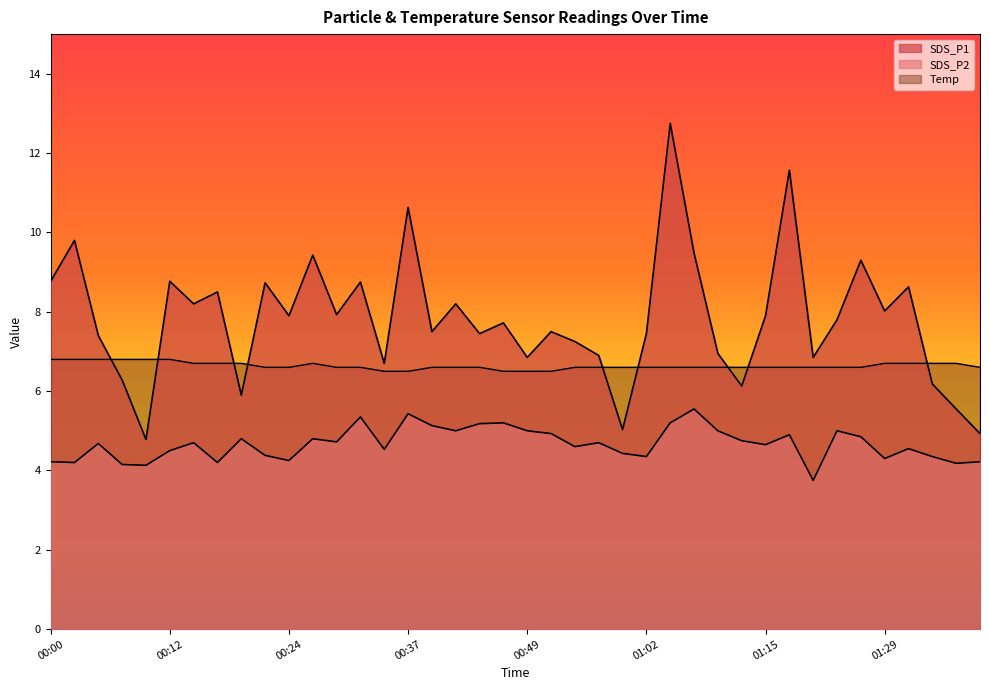

The value of SDS_P2 at 00:57 is 4.7. True or false?

True